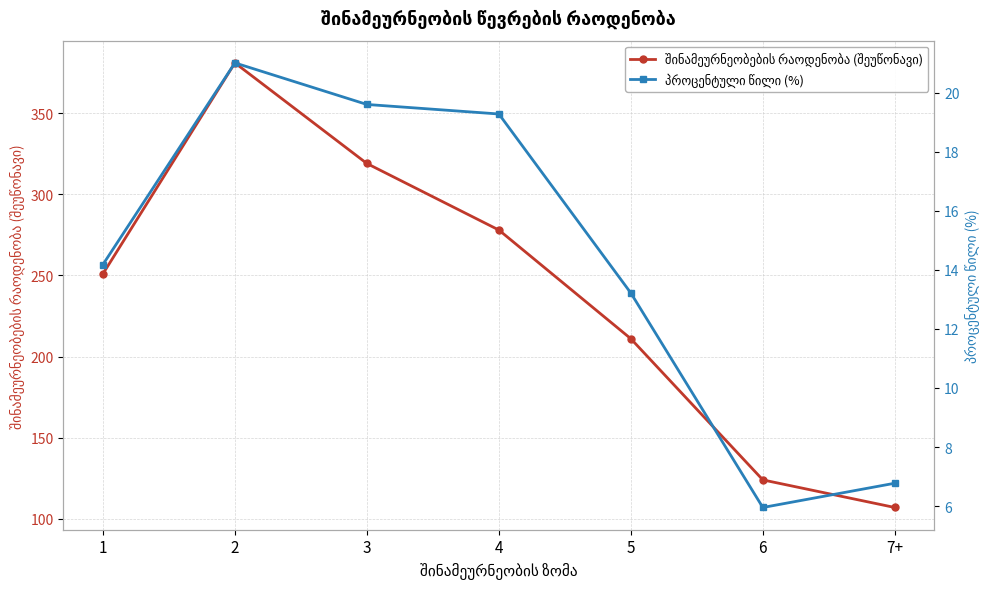

Which category has the highest value across all series?

2